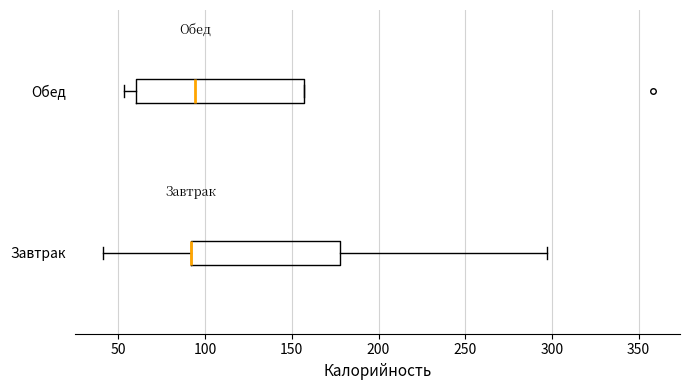

Which box is the widest, from its left edge to its right edge?

Обед